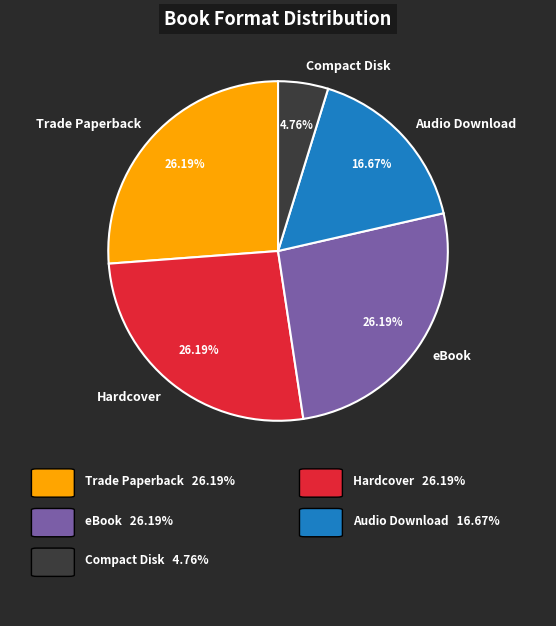

How many slices are in this pie chart?

5